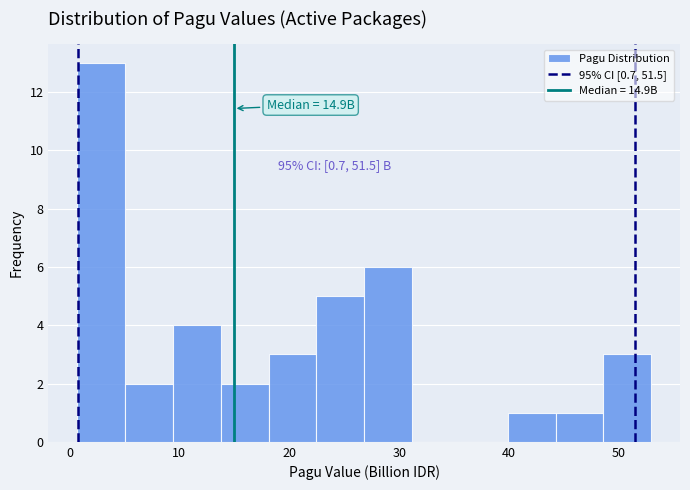

Which range on the x-axis has the tallest bar?

1 to 5